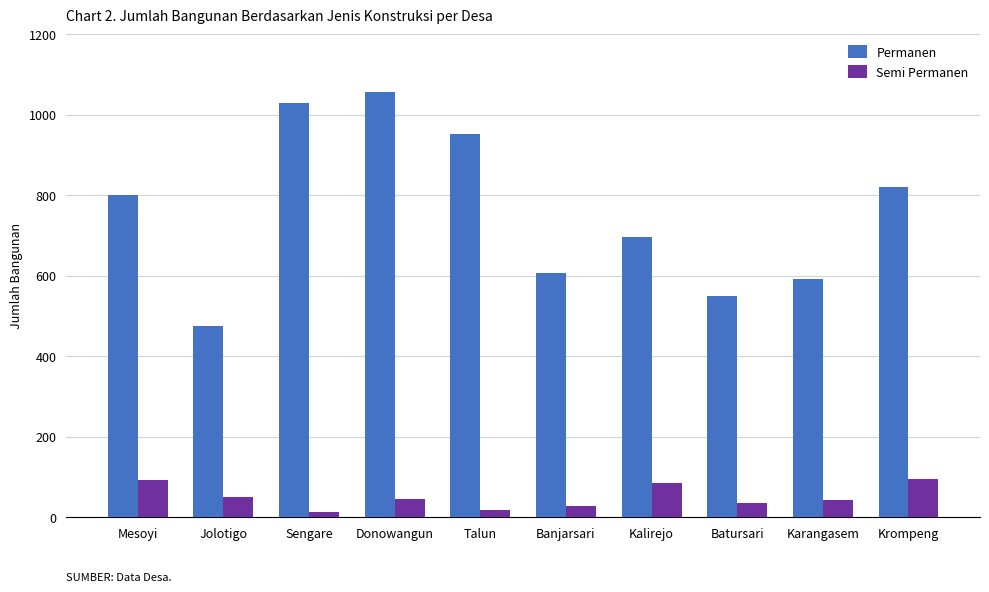

How many bars are there in total?

20